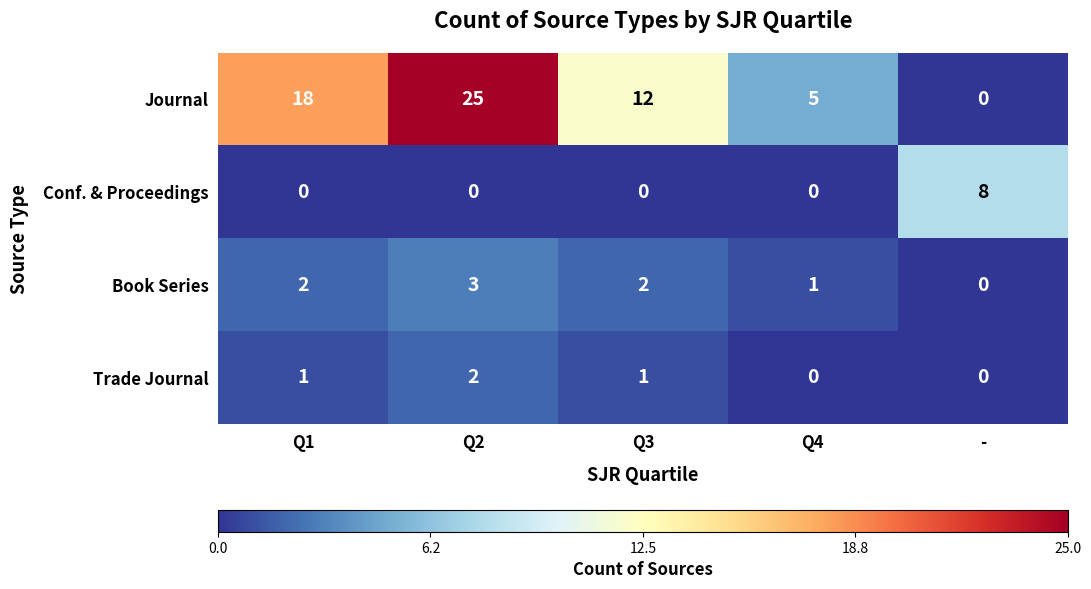

Which series has the widest spread of values?

Journal